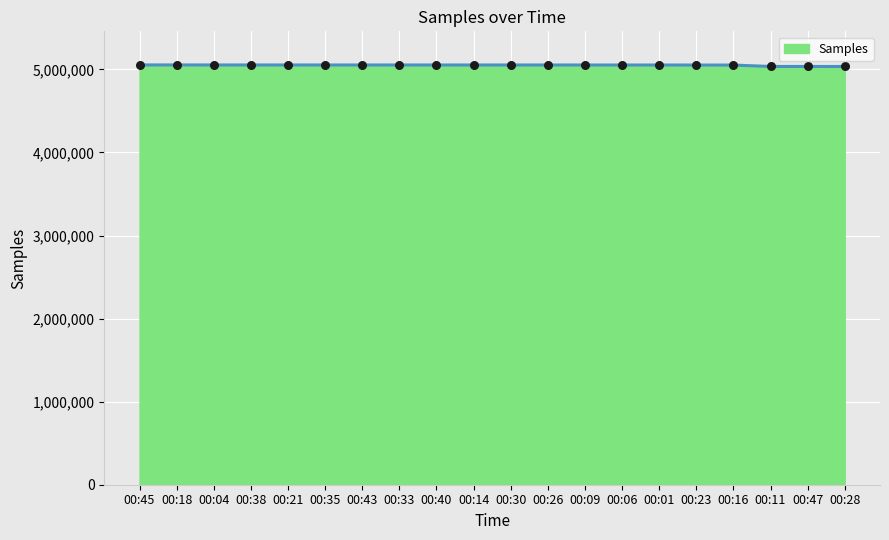

What is the ratio of the value at 00:11 to the value at 00:06?

1.0